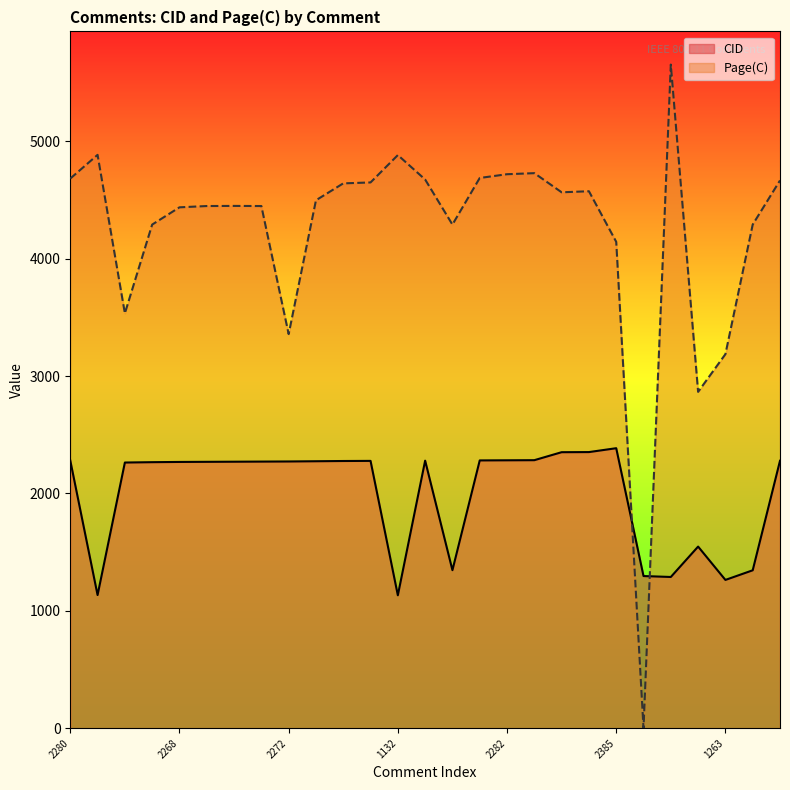

What are all the series names shown in the legend?

CID, Page(C)